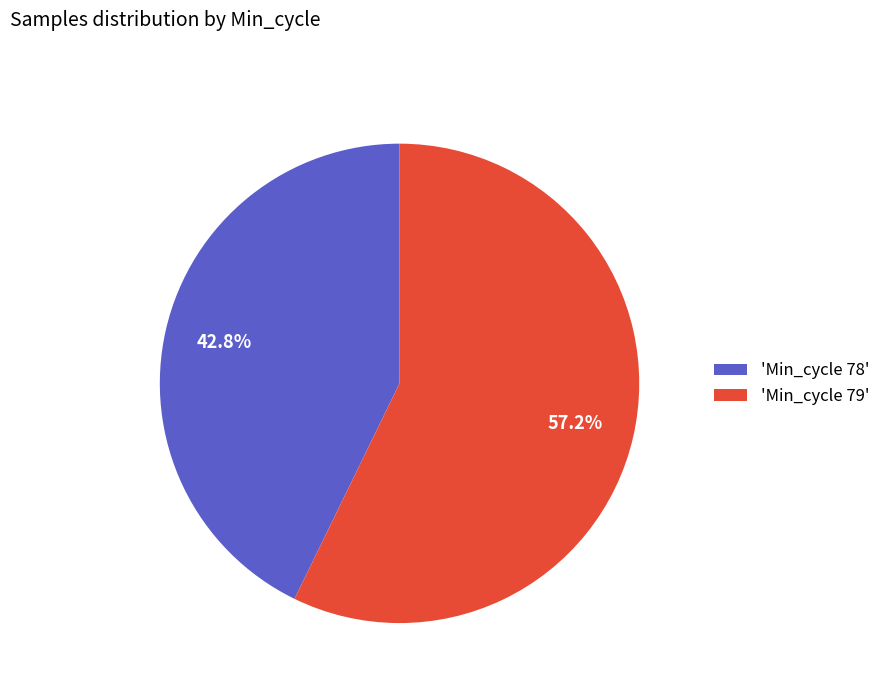

What percentage is NOT represented by 'Min_cycle 78'?

57.2%